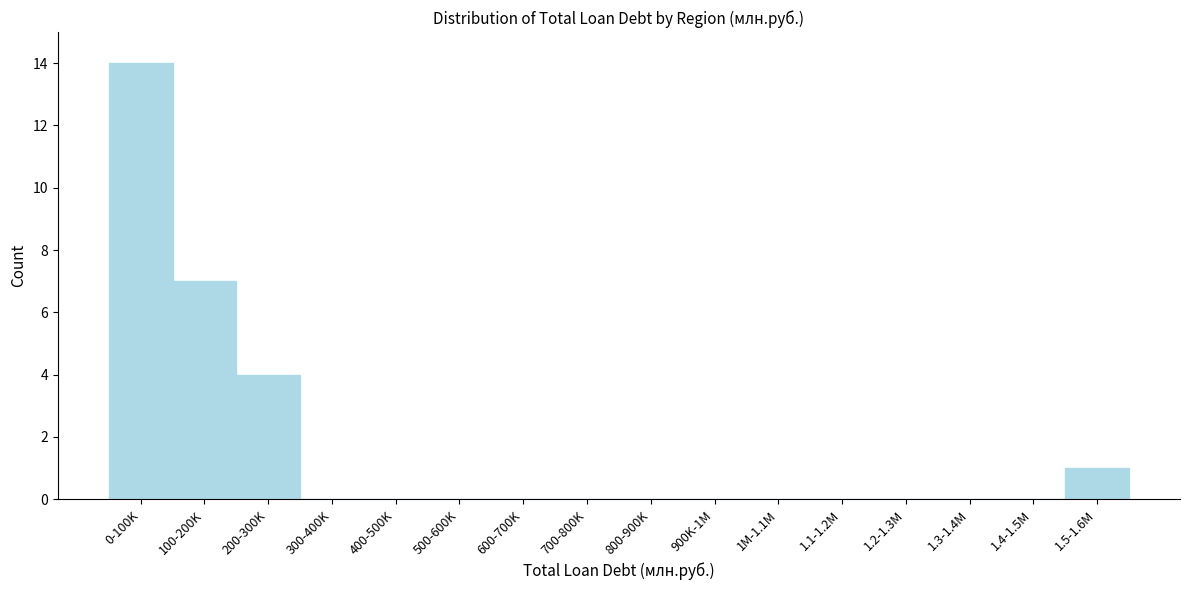

Reading right to left, what are all the values shown in this chart?

1.5-1.6M=1	1.4-1.5M=0	1.3-1.4M=0	1.2-1.3M=0	1.1-1.2M=0	1M-1.1M=0	900K-1M=0	800-900K=0	700-800K=0	600-700K=0	500-600K=0	400-500K=0	300-400K=0	200-300K=4	100-200K=7	0-100K=14